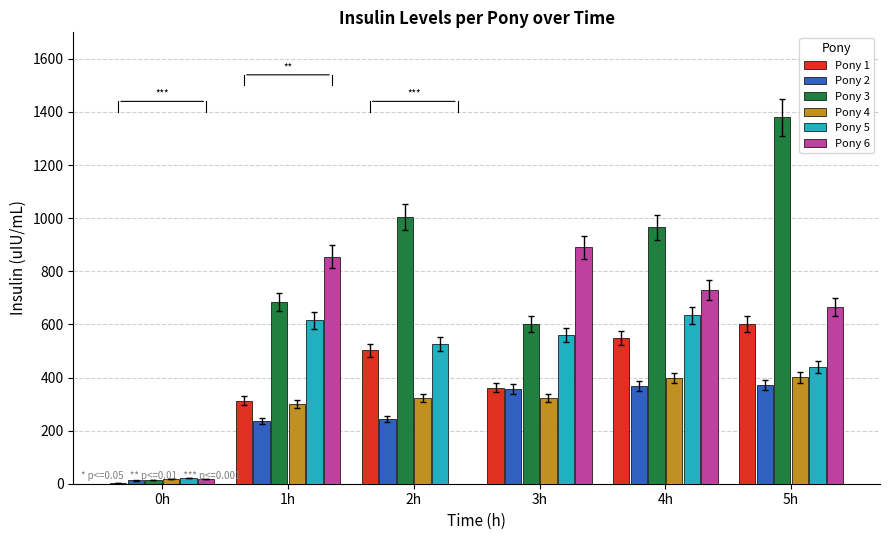

The Pony 2 series shows 324.0 at 1h. True or false?

False